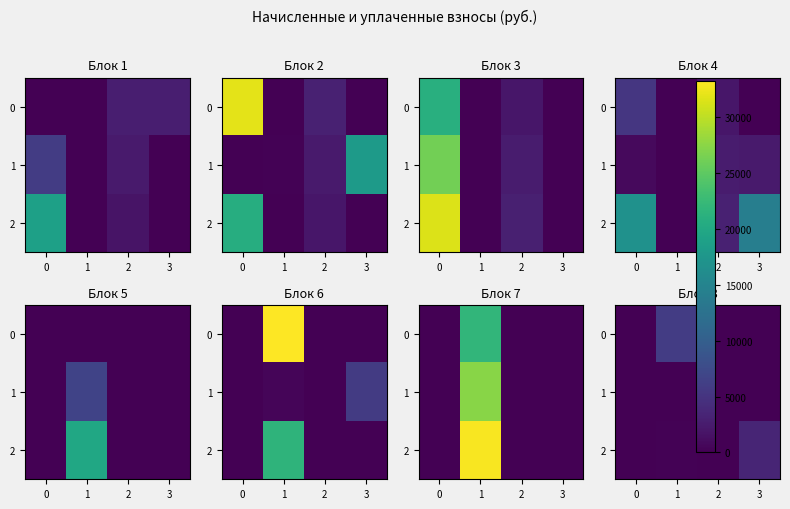

True or false: 2 has a value of -2161.9 at 0.

False